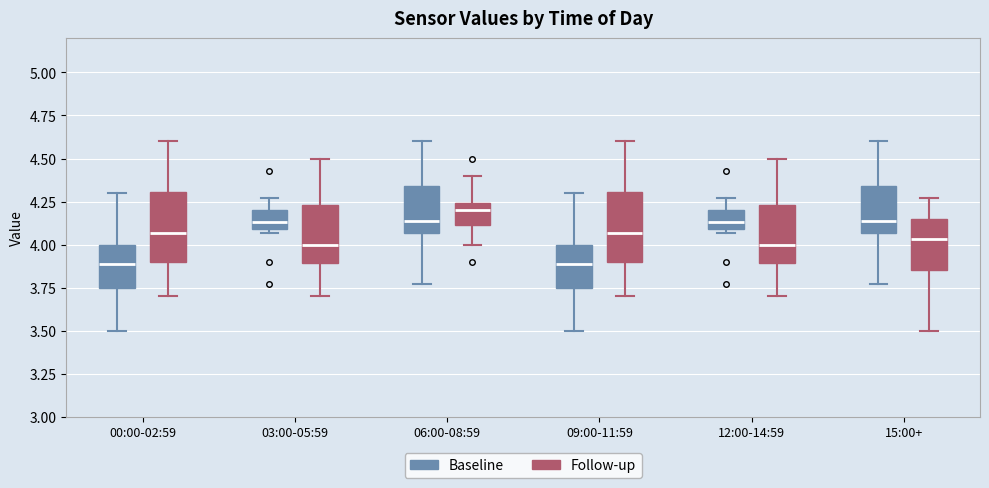

Where does the upper whisker of the box for 00:00-02:59 (Follow-up) end on the y-axis? The values are not printed on the chart, so give them approximately, as read against the axis.

4.60